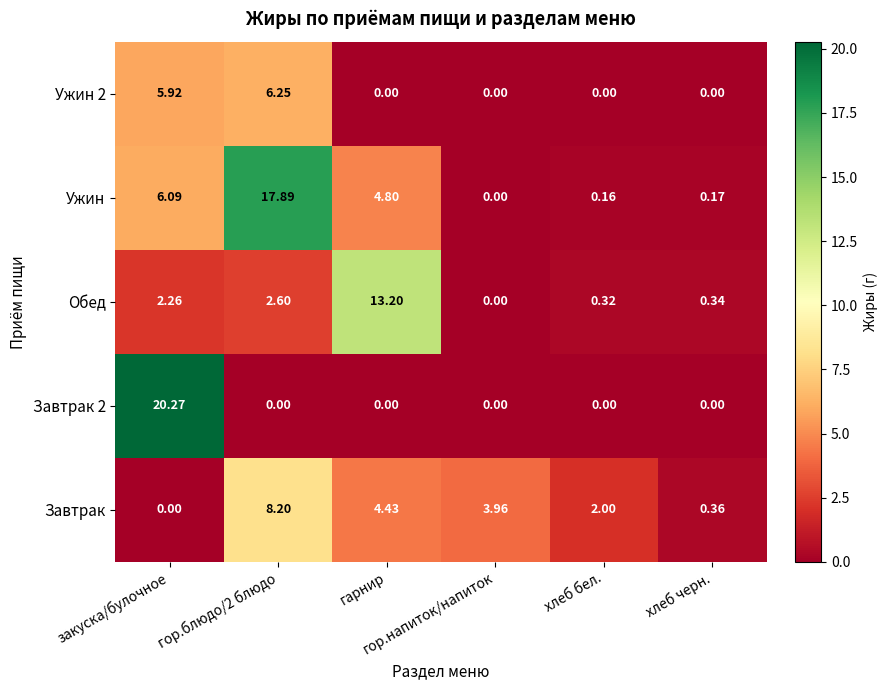

Which series has the largest total across all categories?

Ужин